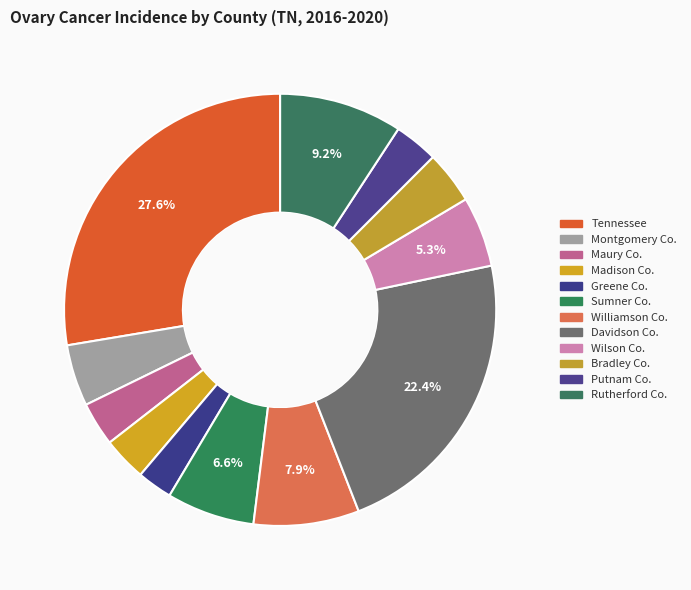

How many segments does this pie chart have?

12